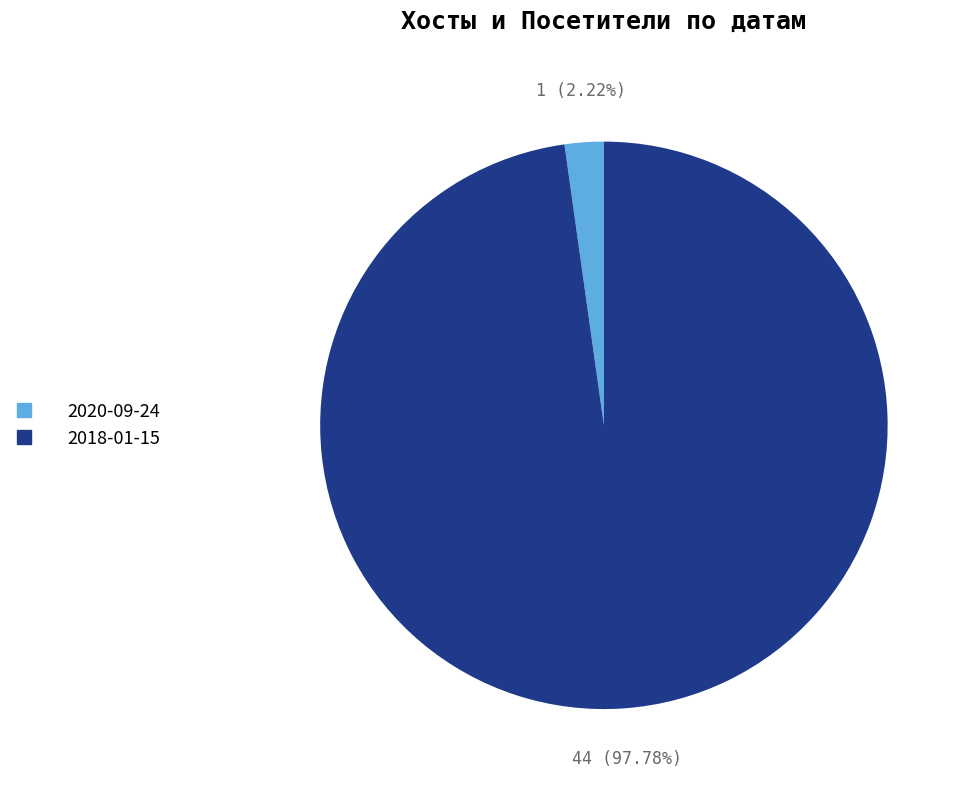

The 2018-01-15 slice represents 98% of the pie. True or false?

True